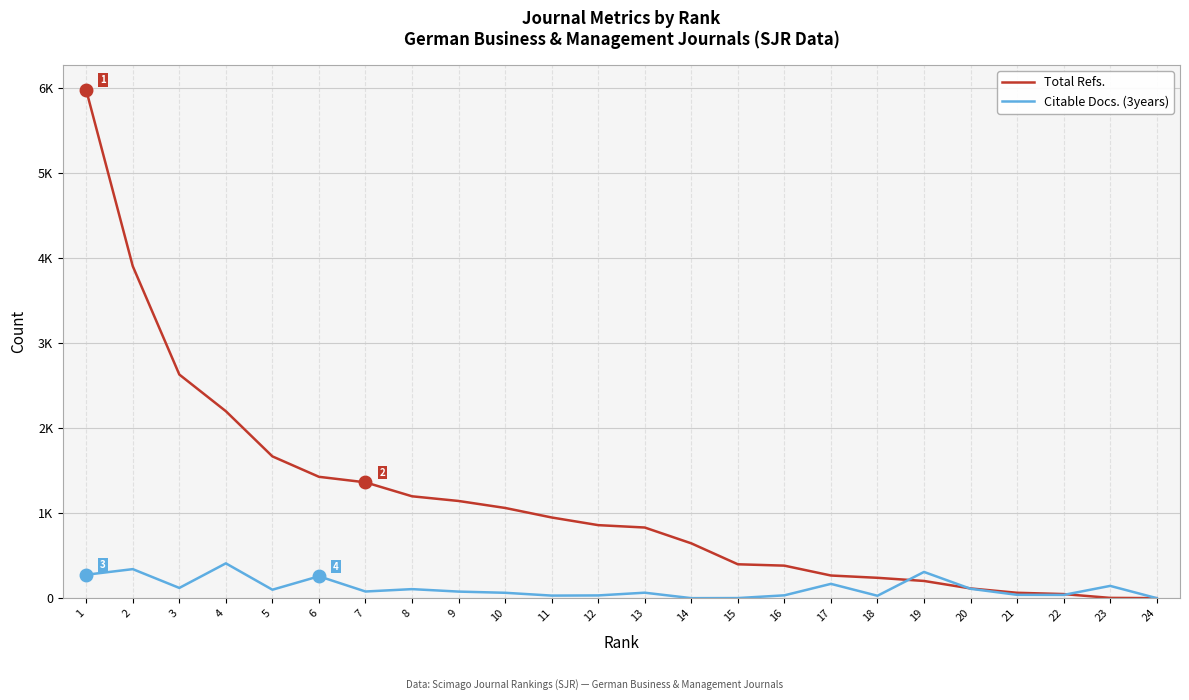

Does the chart display data point markers on the line(s)?

No